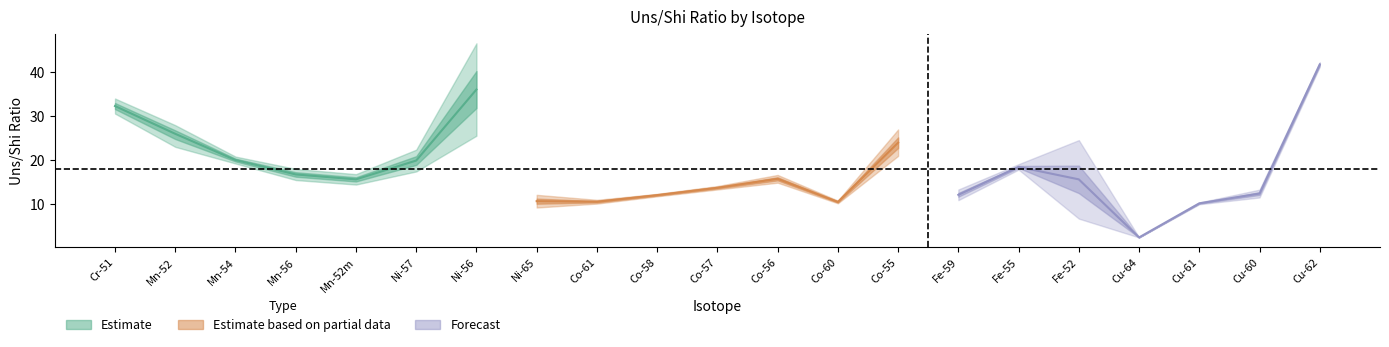

At how many categories does at least one series exceed 28?

3